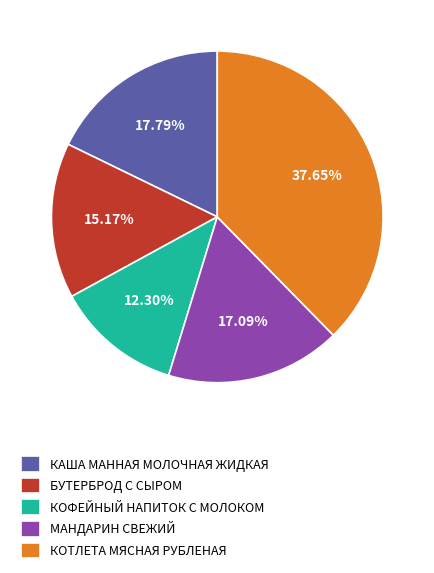

Rank the categories by value from highest to lowest.

КОТЛЕТА МЯСНАЯ РУБЛЕНАЯ, КАША МАННАЯ МОЛОЧНАЯ ЖИДКАЯ, МАНДАРИН СВЕЖИЙ, БУТЕРБРОД С СЫРОМ, КОФЕЙНЫЙ НАПИТОК С МОЛОКОМ